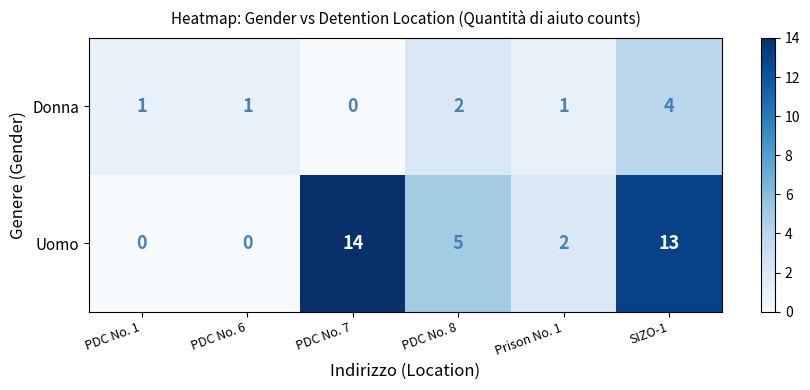

What is the total value across all series at PDC No. 7?

14